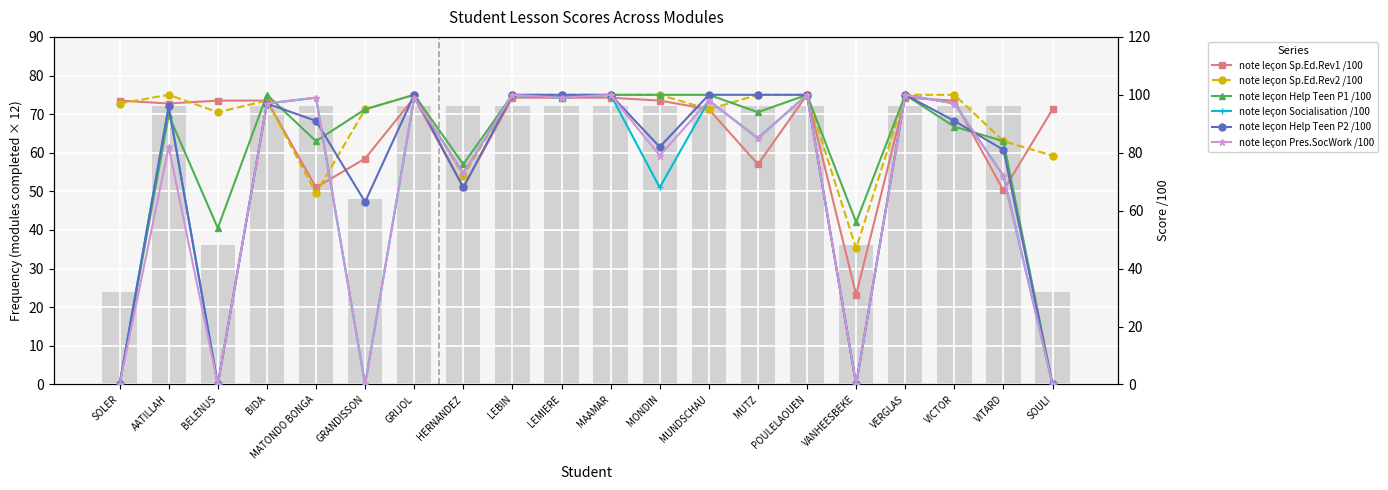

Between VITARD and SOULI, which is larger?

SOULI